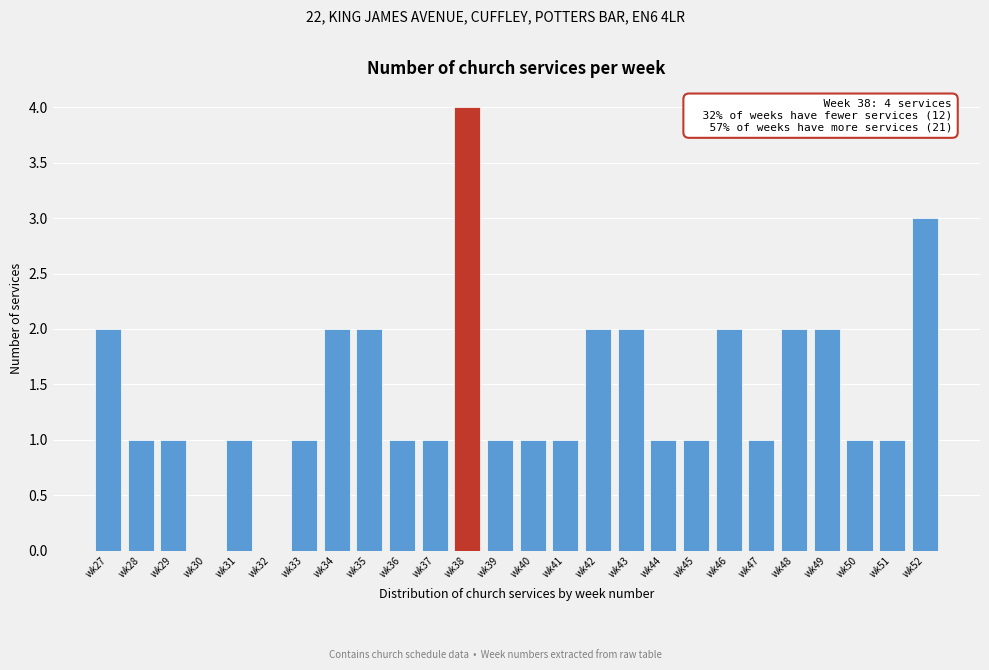

Reading left to right, list all the values displayed in this chart.

wk27=2	wk28=1	wk29=1	wk30=0	wk31=1	wk32=0	wk33=1	wk34=2	wk35=2	wk36=1	wk37=1	wk38=4	wk39=1	wk40=1	wk41=1	wk42=2	wk43=2	wk44=1	wk45=1	wk46=2	wk47=1	wk48=2	wk49=2	wk50=1	wk51=1	wk52=3